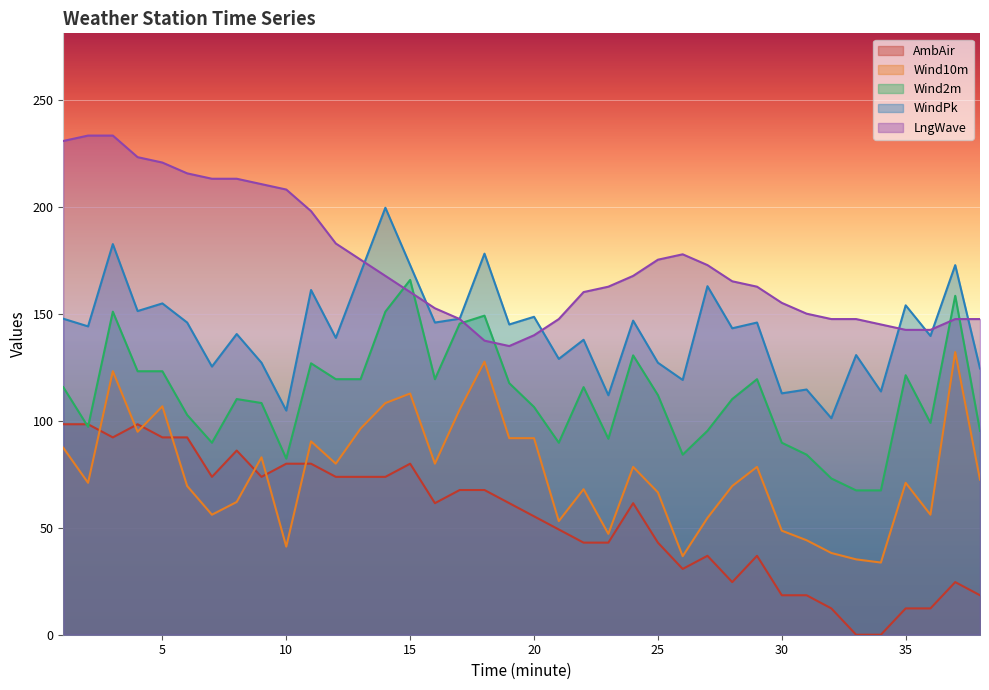

Which has a higher value, 23 or 21?

21